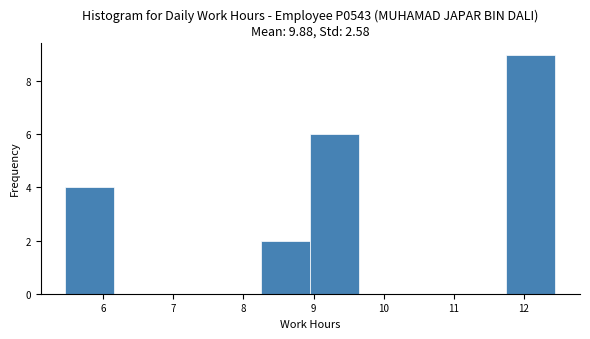

Reading left to right, list every bar in this chart as the range it spans on the x-axis followed by its height. Neither the bar edges nor the heights are printed on the chart, so give them approximately, as read against the axes.

5.5 to 6.2: 4
6.2 to 6.9: 0
6.9 to 7.6: 0
7.6 to 8.3: 0
8.3 to 9.0: 2
9.0 to 9.7: 6
9.7 to 10.4: 0
10.4 to 11.1: 0
11.1 to 11.8: 0
11.8 to 12.5: 9